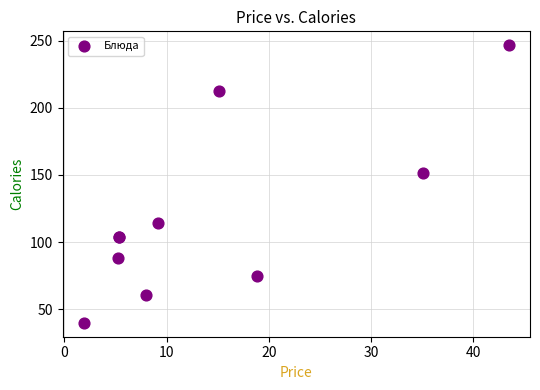

What Y value in the scatter plot is closest to 143?

151.2